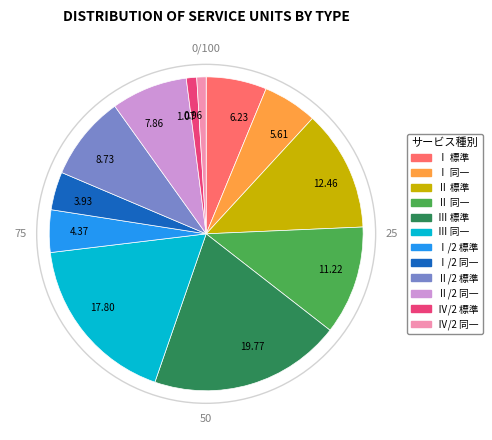

How many slices are in this pie chart?

12